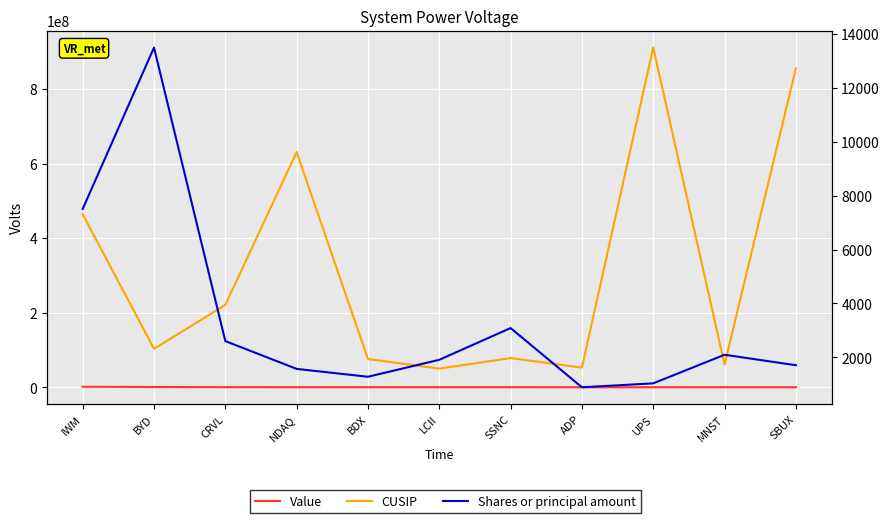

What is the label of the 9th point from the right?

CRVL